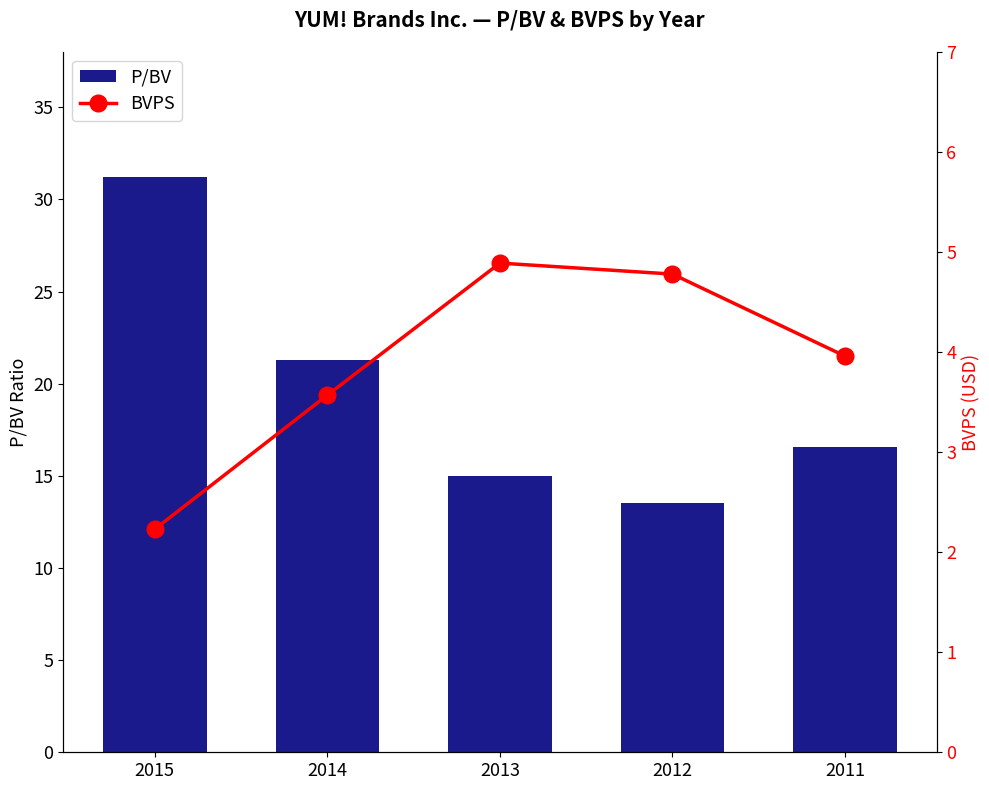

Which series has the widest spread of values?

P/BV